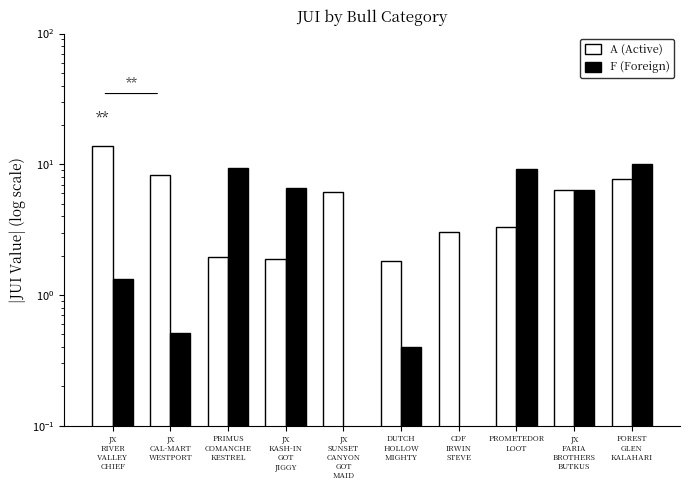

What is the difference between the maximum and minimum values in the A (Active) series?

12.1